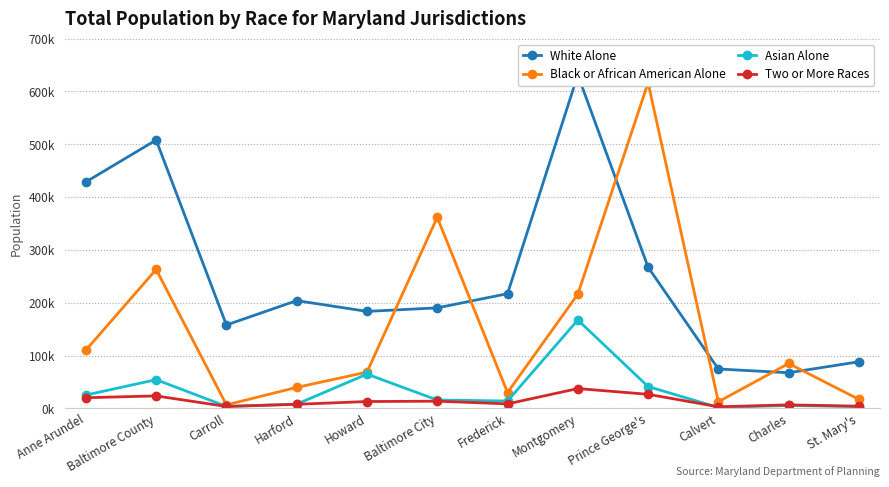

Where does the Black or African American Alone series first go above 85089?

Anne Arundel